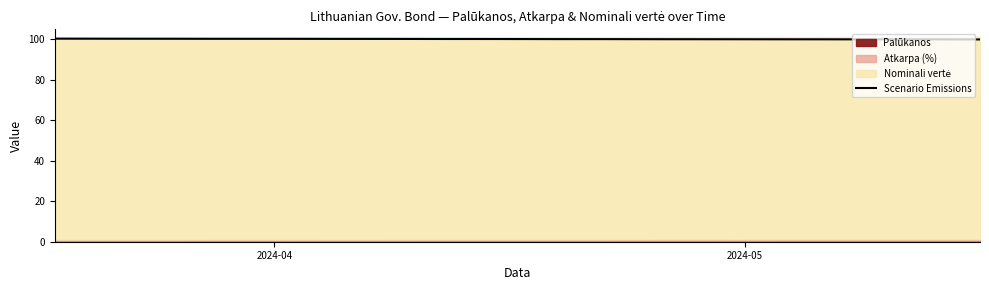

What is the minimum value for Scenario Emissions?

100.0